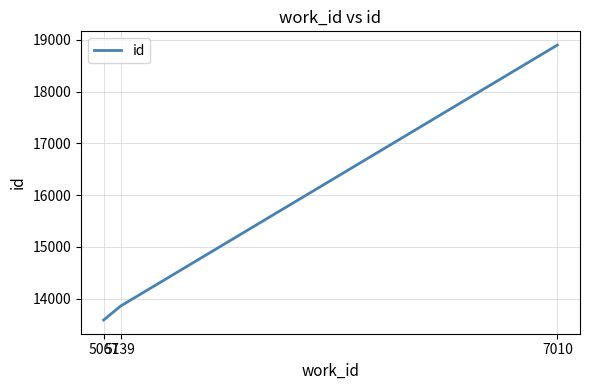

What is the sum of all values?

46344